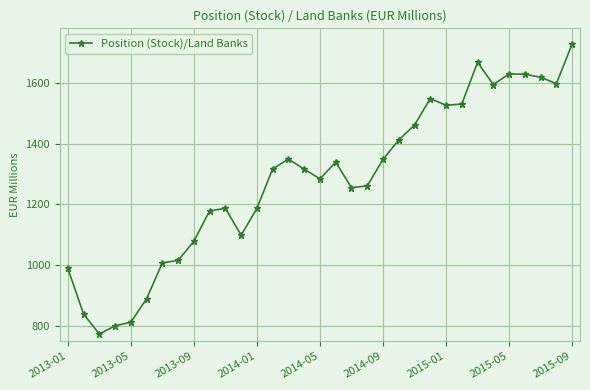

What is the value of the 24th point from the left?

1548